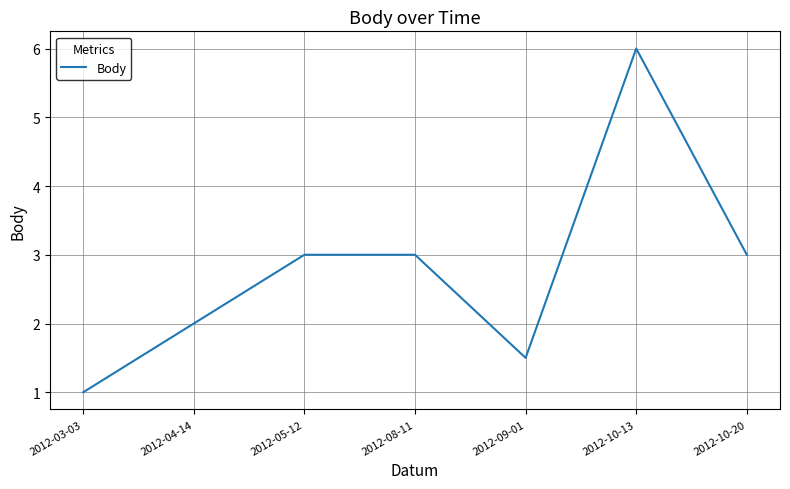

Approximately how many times larger is the value at 2012-10-13 compared to 2012-05-12?

2.0